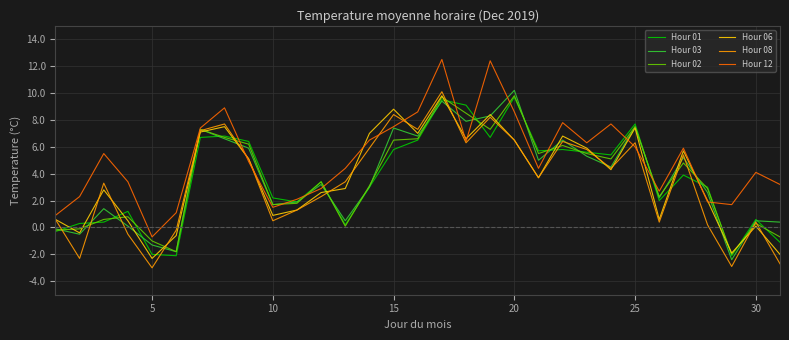

Which series has the largest total across all categories?

Hour 12